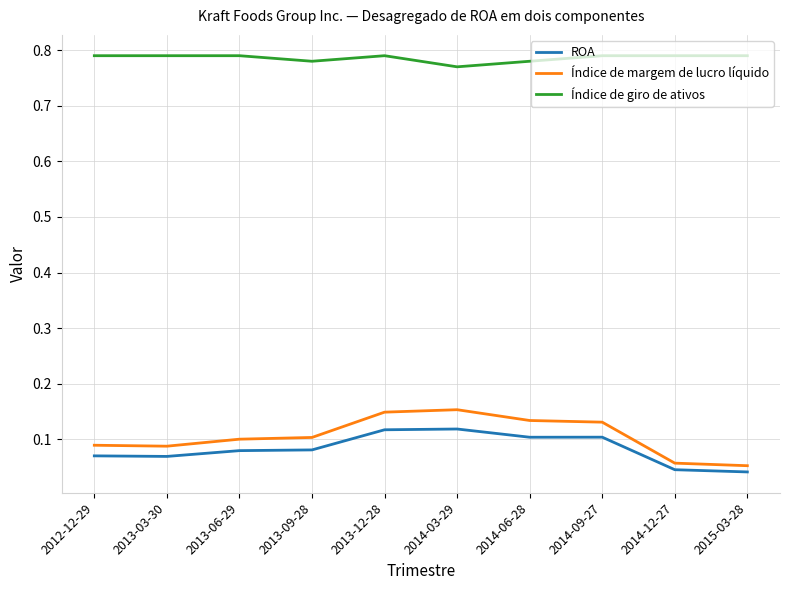

True or false: Índice de margem de lucro líquido and Índice de giro de ativos cross at least once.

False